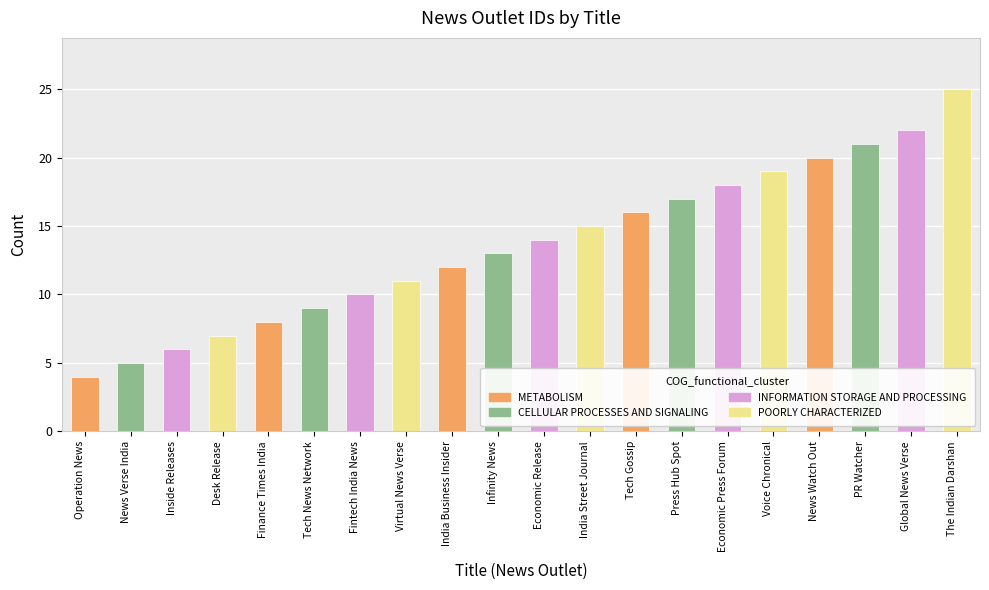

How many categories are shown in the chart?

20